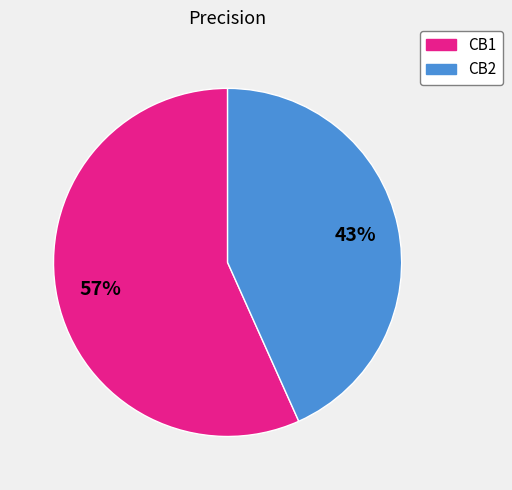

To the nearest percent, what portion does CB1 represent?

57%